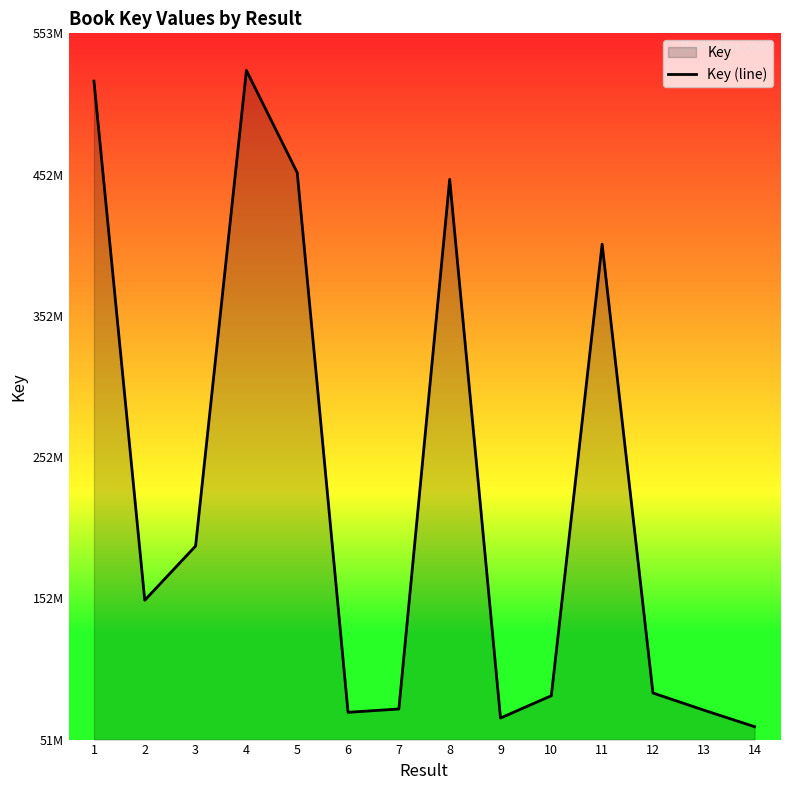

Reading right to left, what are all the values shown in this chart?

14=61044806	13=72787651	12=84948459	11=403463299	10=83009061	9=67184538	8=449494716	7=73609072	6=71238707	5=454247016	4=526775827	3=189262416	2=150791524	1=519178348